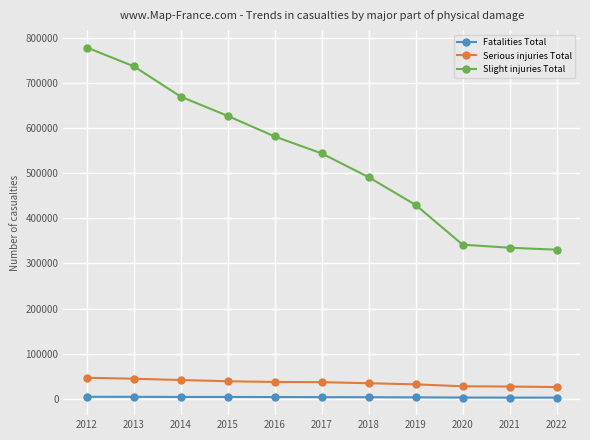

What is the difference between the highest and lowest values at 2019?

426535